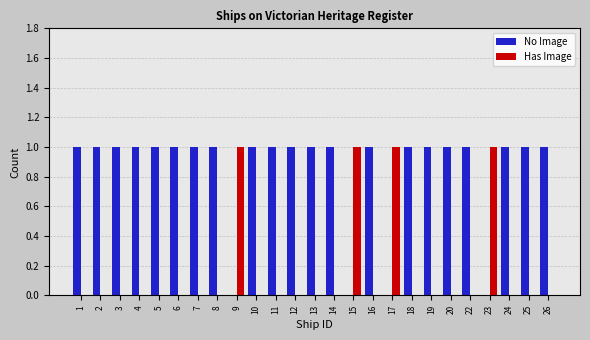

The Has Image series shows 0 at 10. True or false?

True